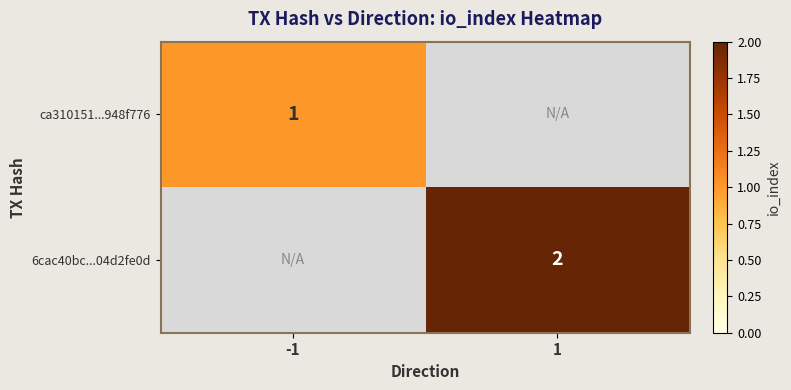

True or false: 6cac40bc...04d2fe0d has a value of 2 at 1.

True